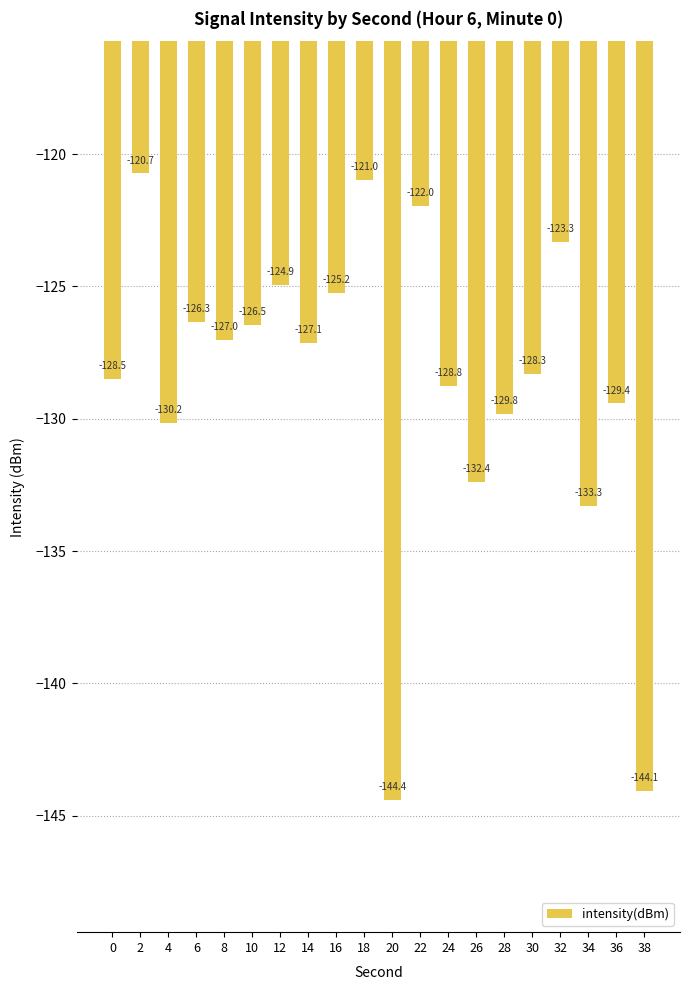

What value does the data have at 26?

-132.4